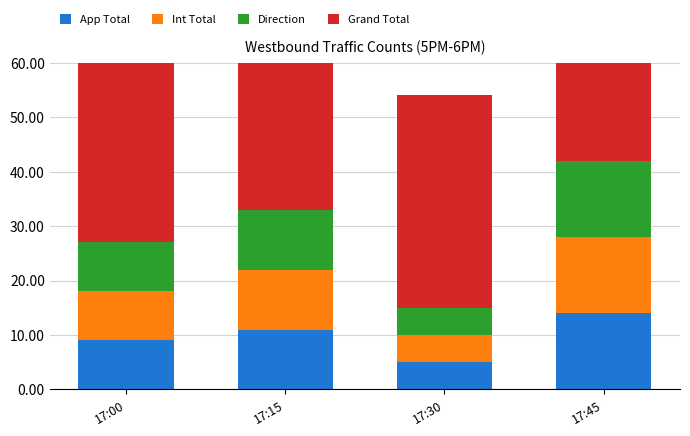

What is the average value of the Int Total series?

10